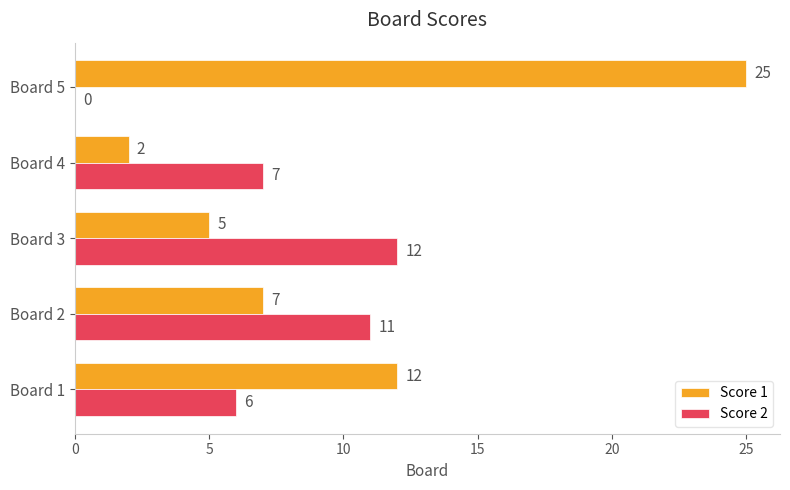

Which series changed the most between Board 2 and Board 5?

Score 1